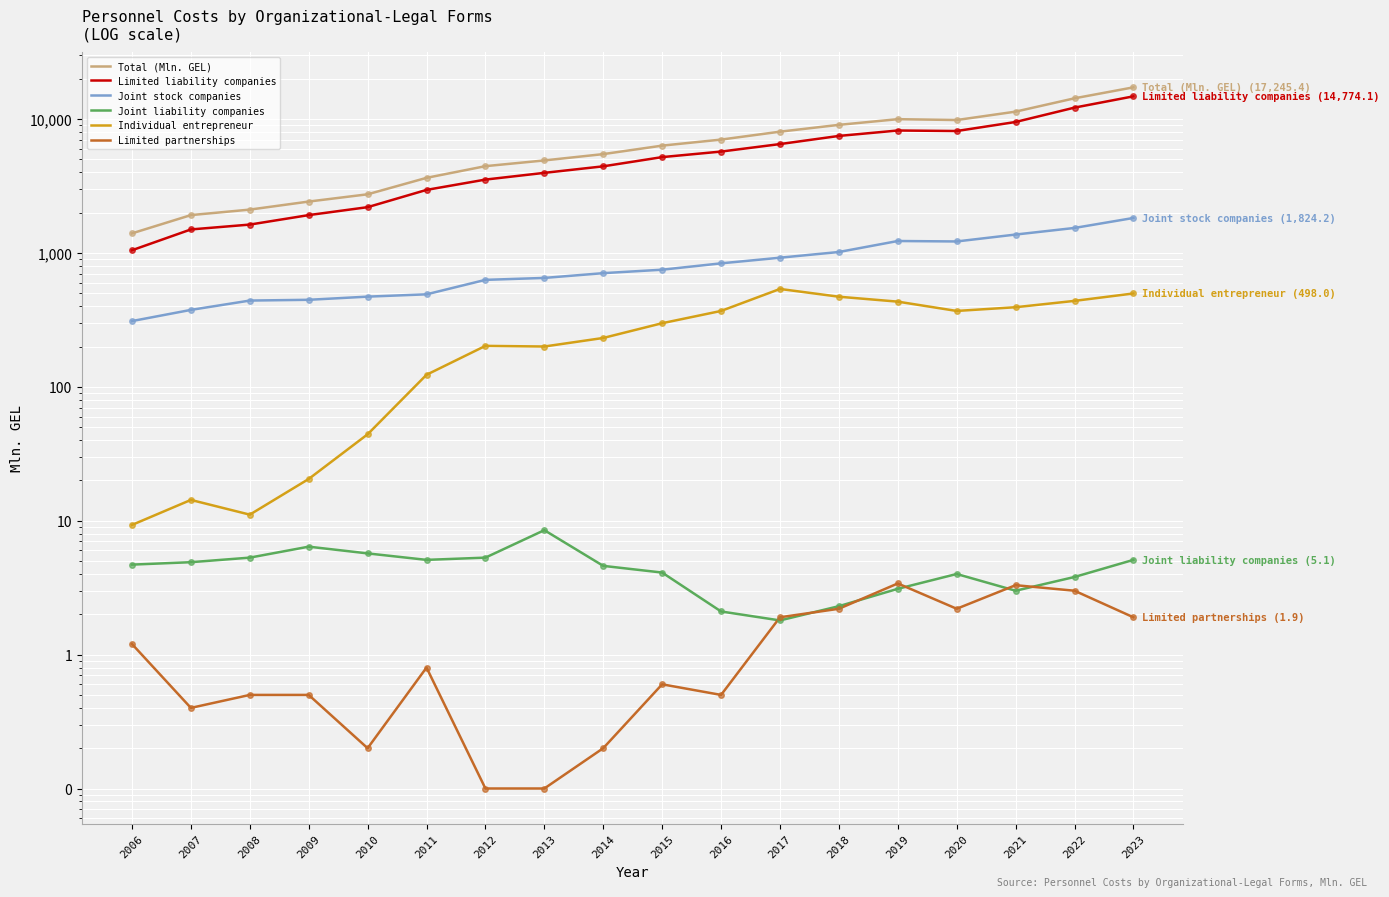

Between 2010 and 2012, which series saw the biggest shift?

Total (Mln. GEL)